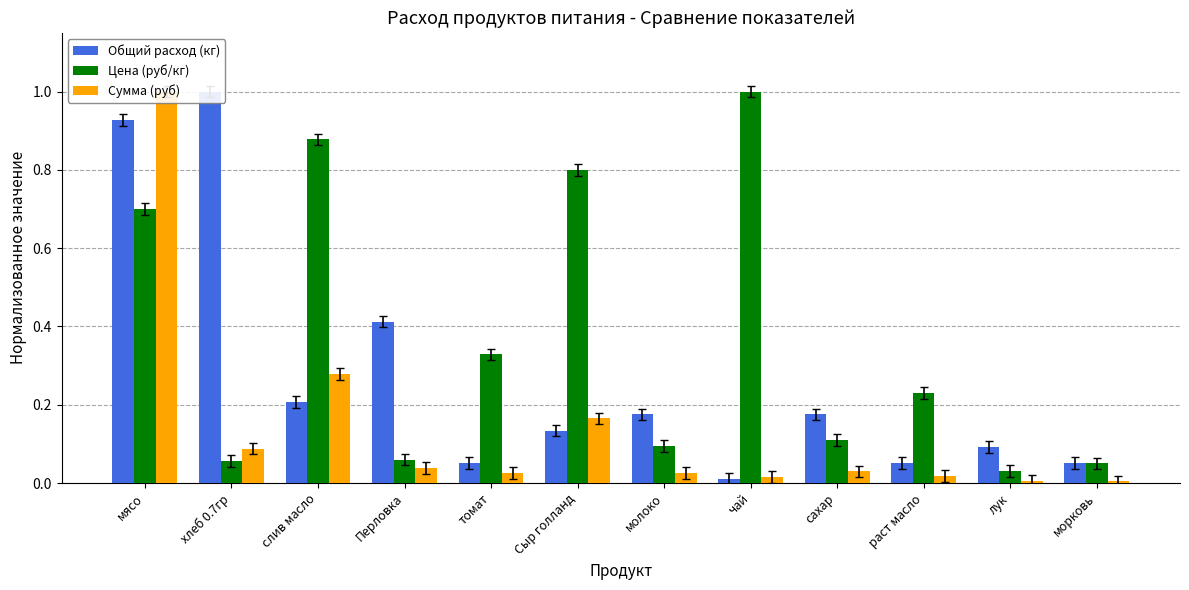

What is the sum of the Цена (руб/кг) values at Сыр голланд and хлеб 0.7гр?

0.9